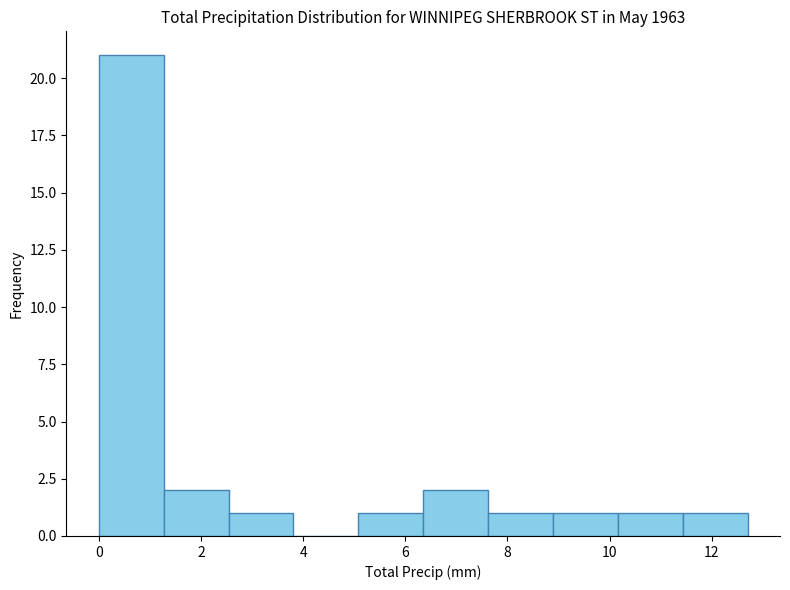

Over which range of the x-axis is the bar tallest?

0.0 to 1.2